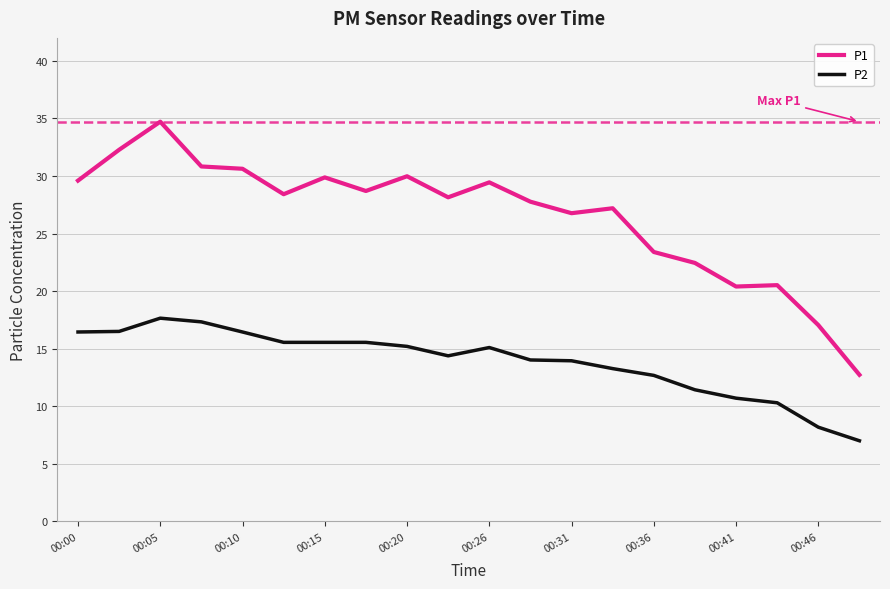

True or false: P1 has more than 0 interior local peaks.

True